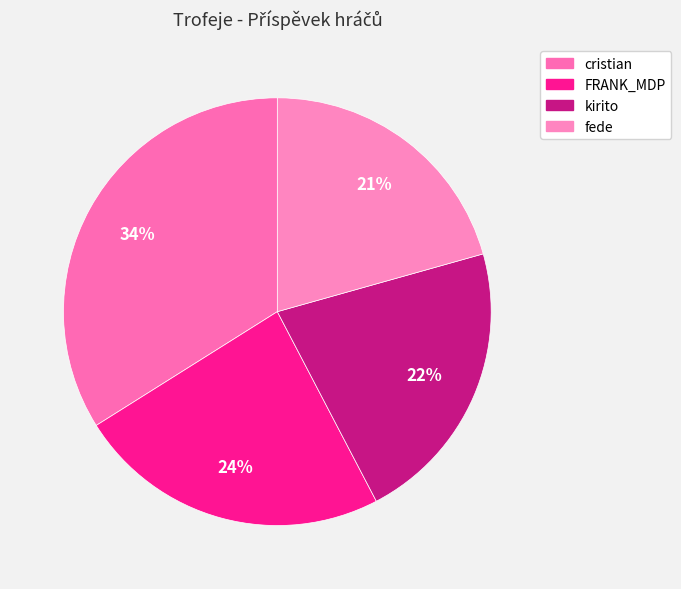

Does cristian account for over 50% of the chart?

No